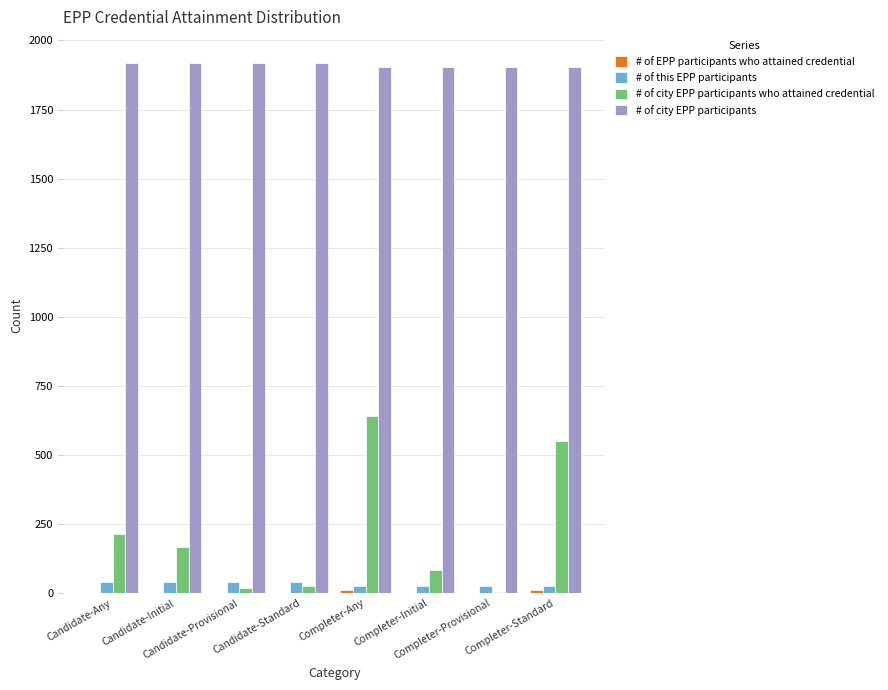

What is the maximum value shown in the chart?

1917